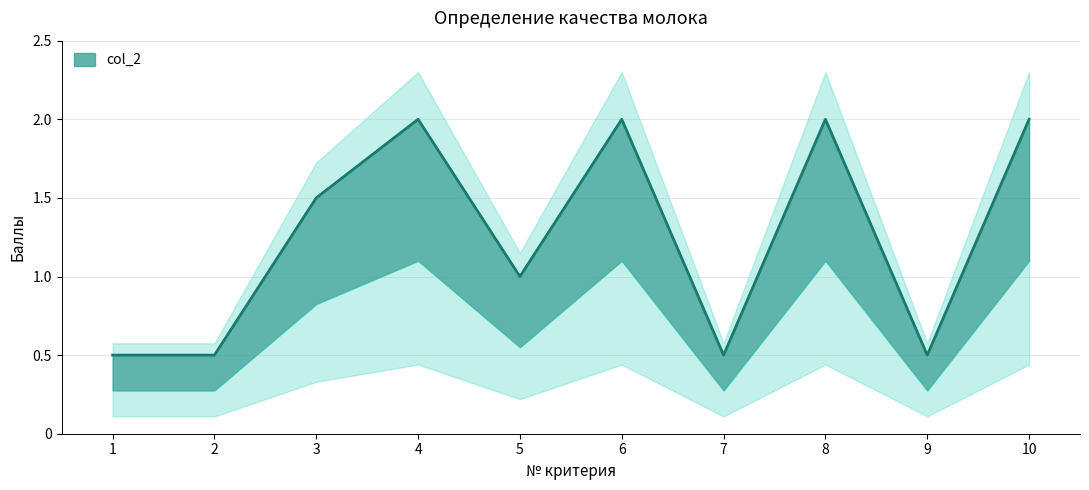

Rank the categories by value from highest to lowest.

4, 6, 8, 10, 3, 5, 1, 2, 7, 9